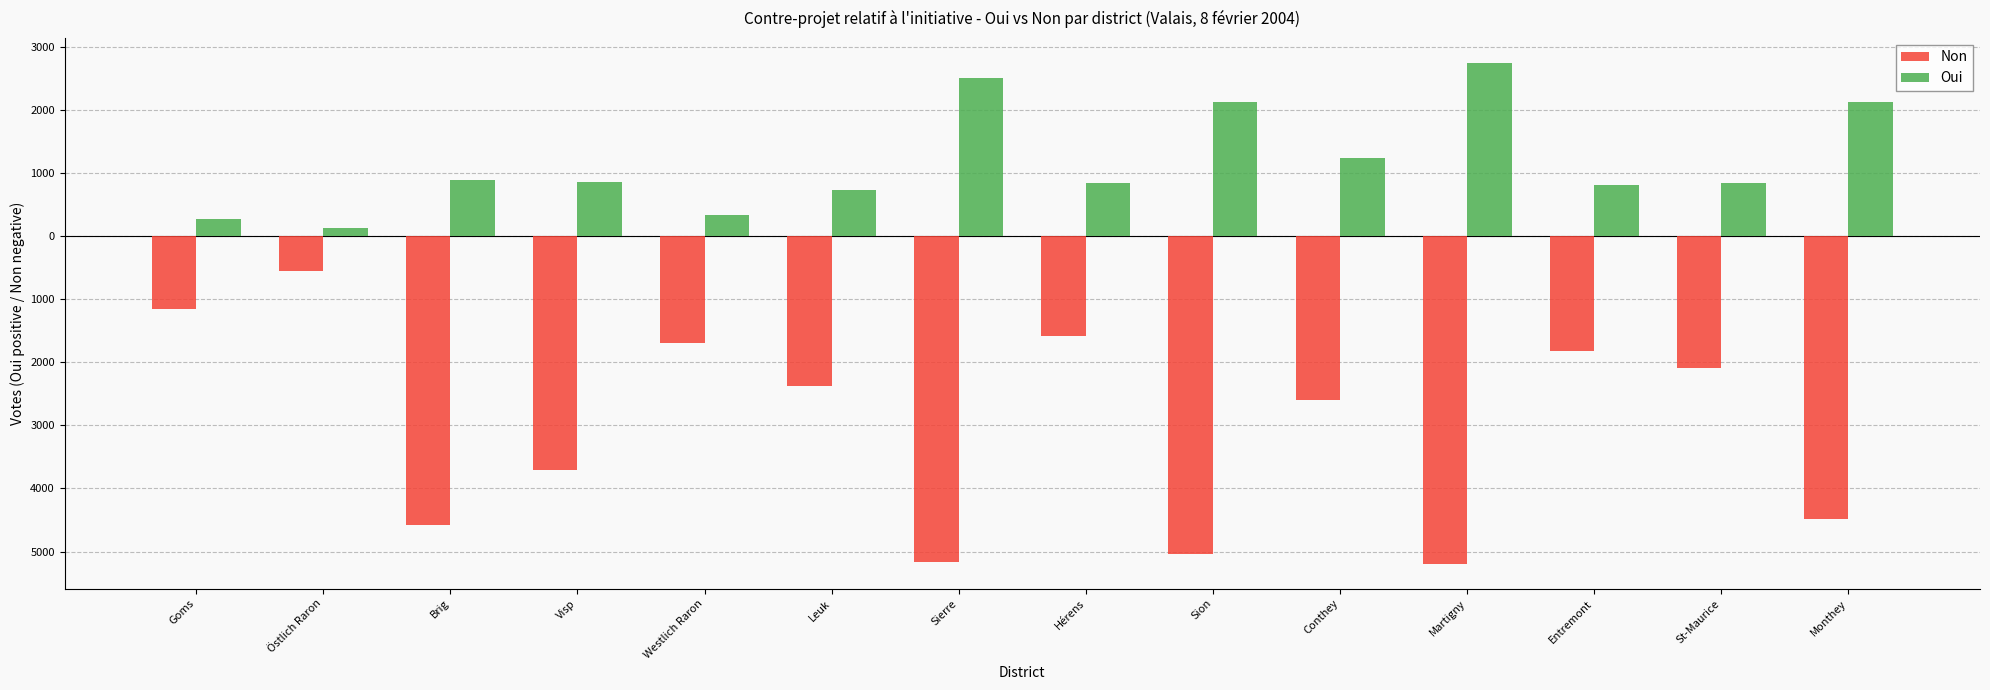

What is the label of the 14th bar from the right?

Goms